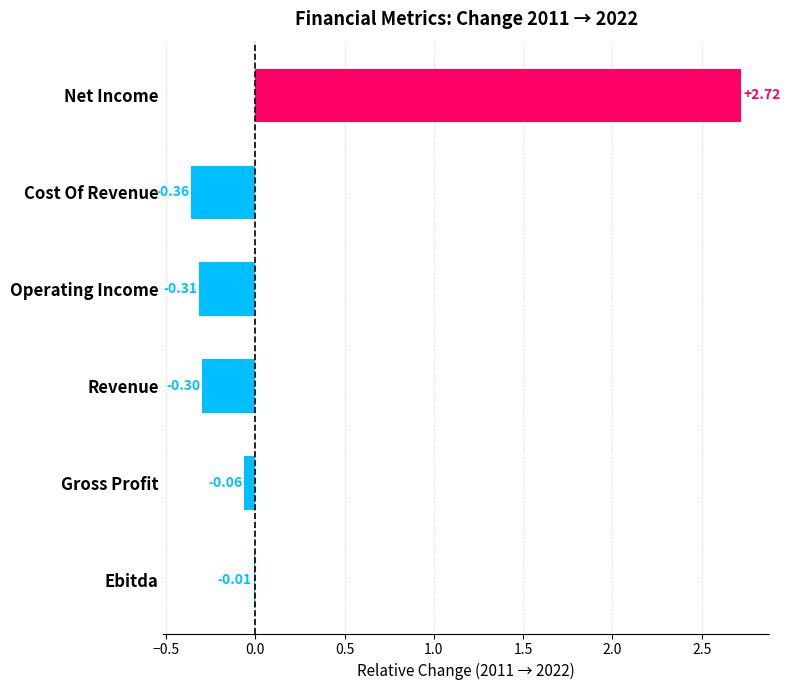

Between Ebitda and Operating Income, which is larger?

Ebitda